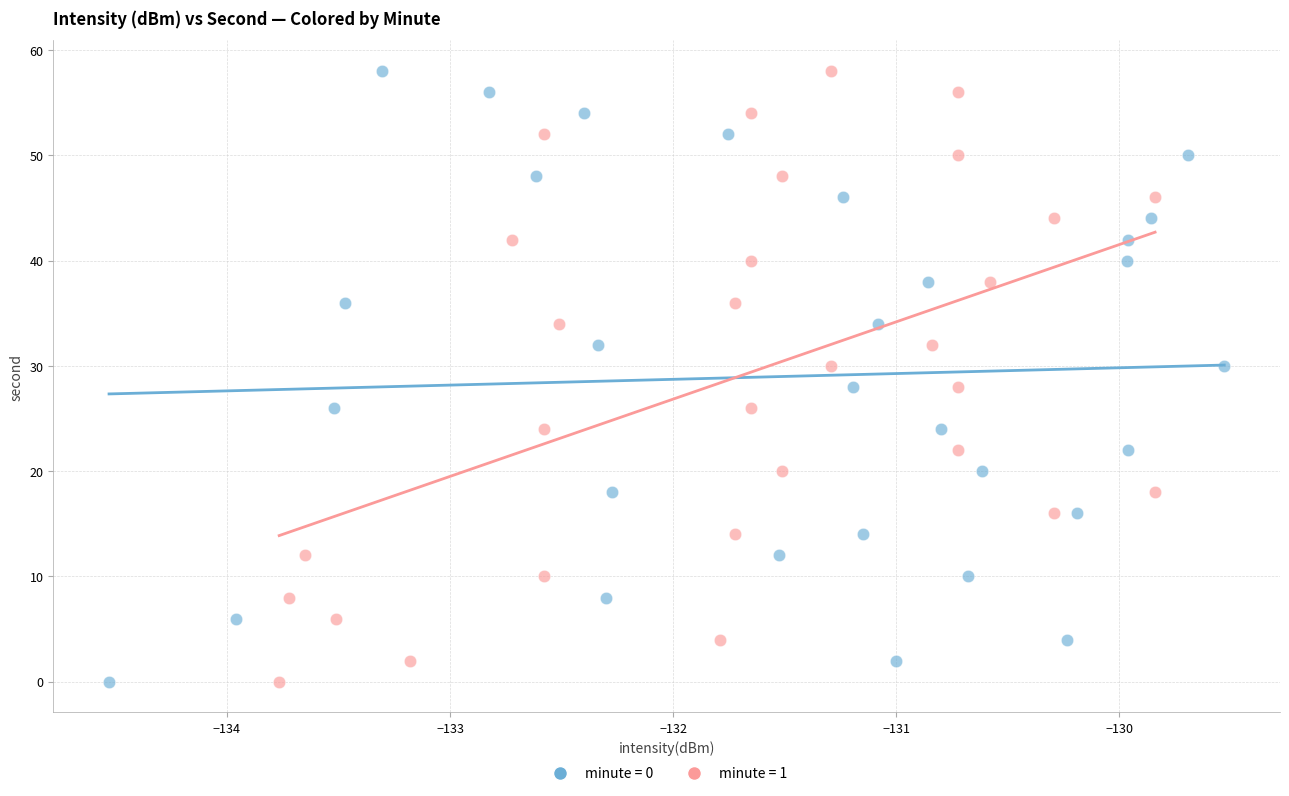

What are all the series names shown in the legend?

minute = 0, minute = 1